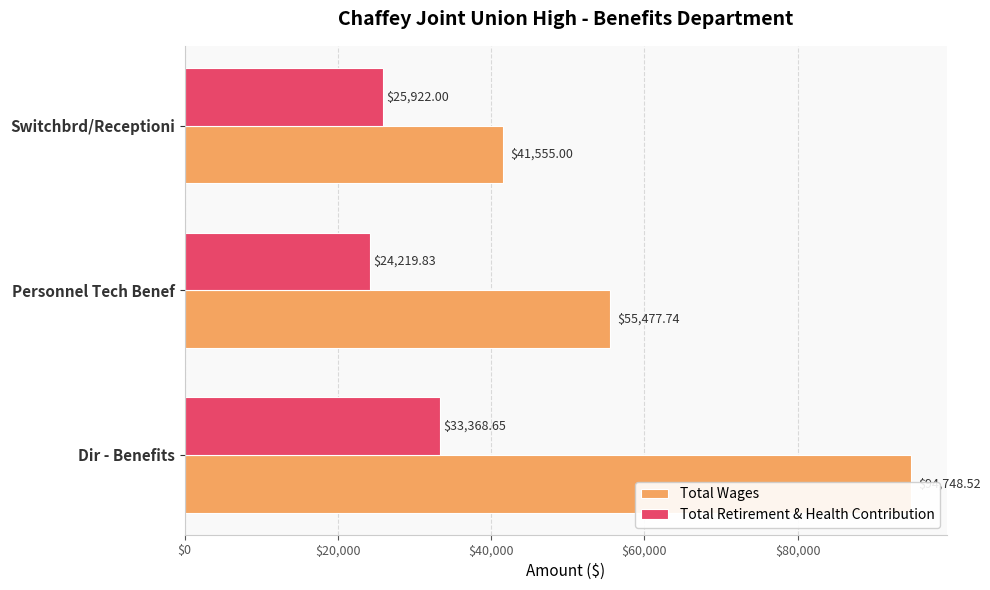

What is the sum of all Total Wages values?

191781.3